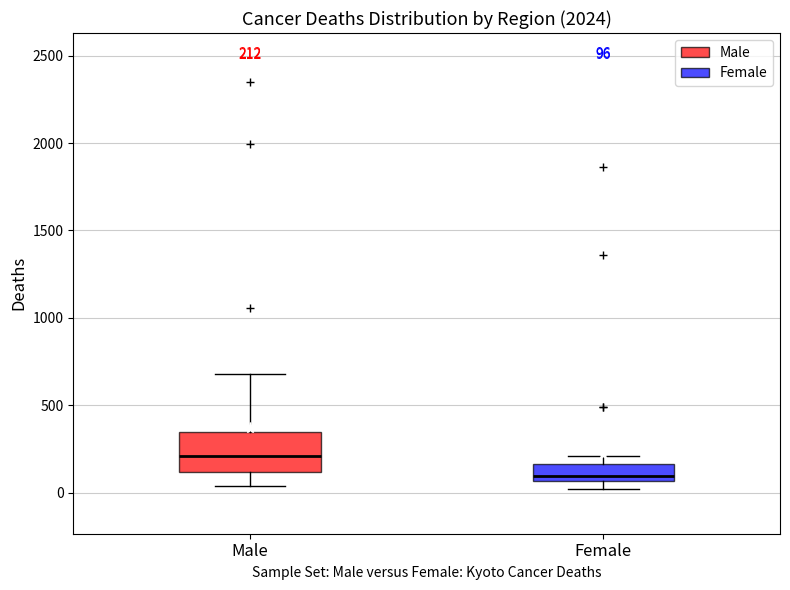

Which box has the highest median line?

Male